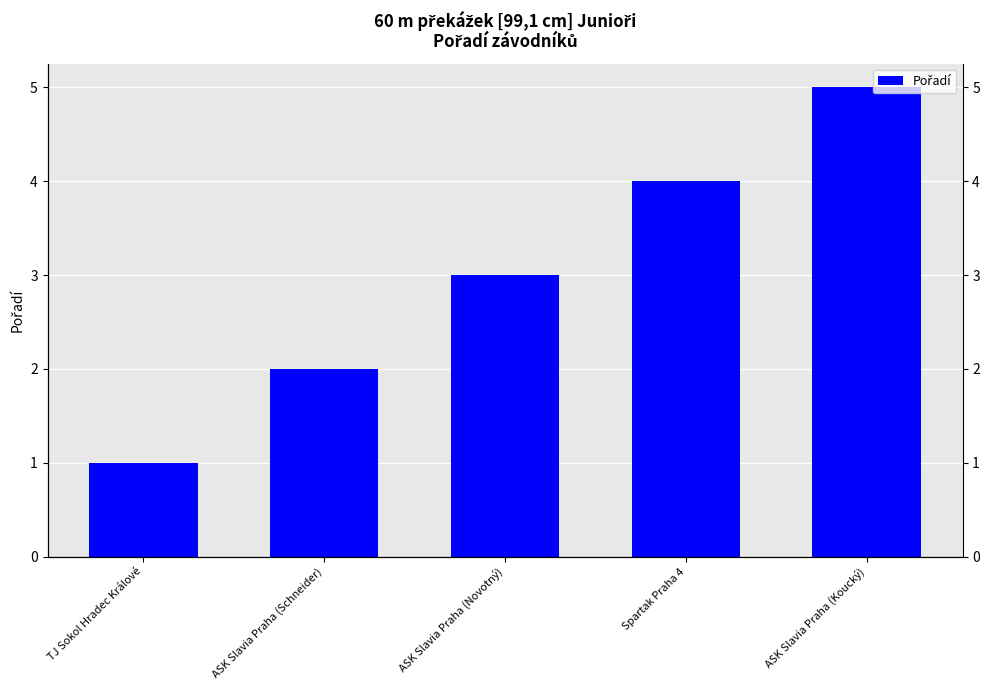

What is the change in value from ASK Slavia Praha (Schneider) to ASK Slavia Praha (Novotný)?

+1